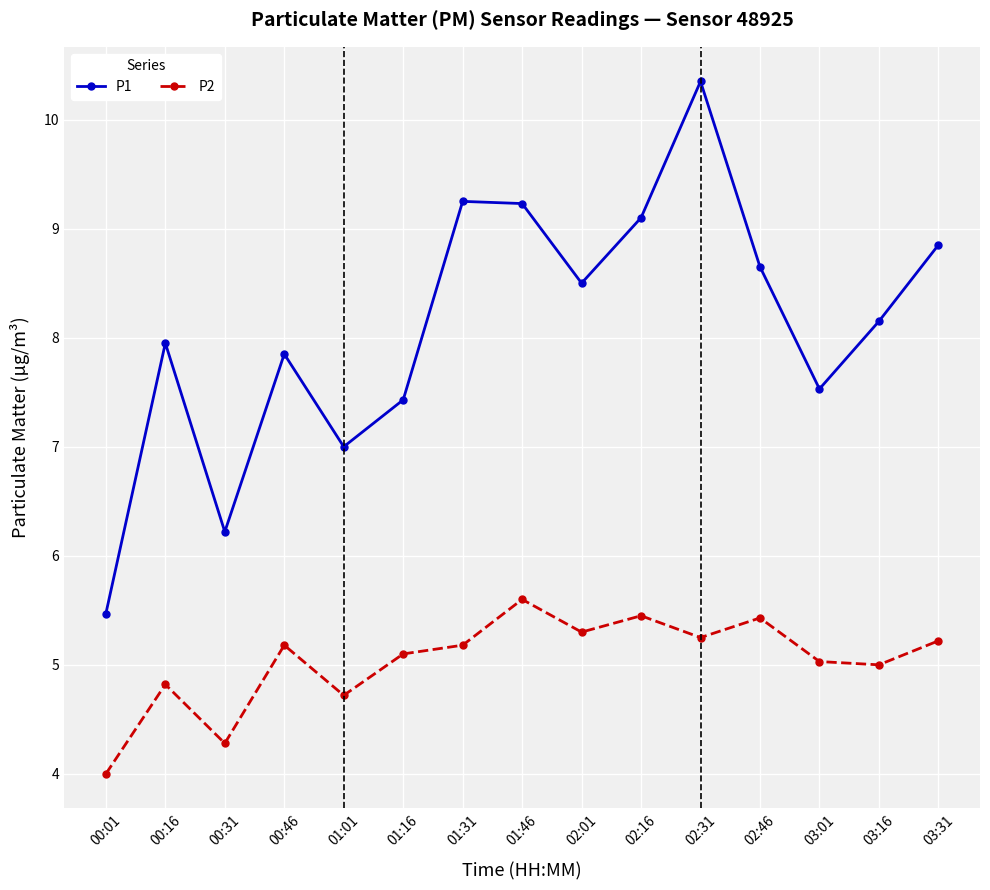

Which series has the largest range (max minus min)?

P1